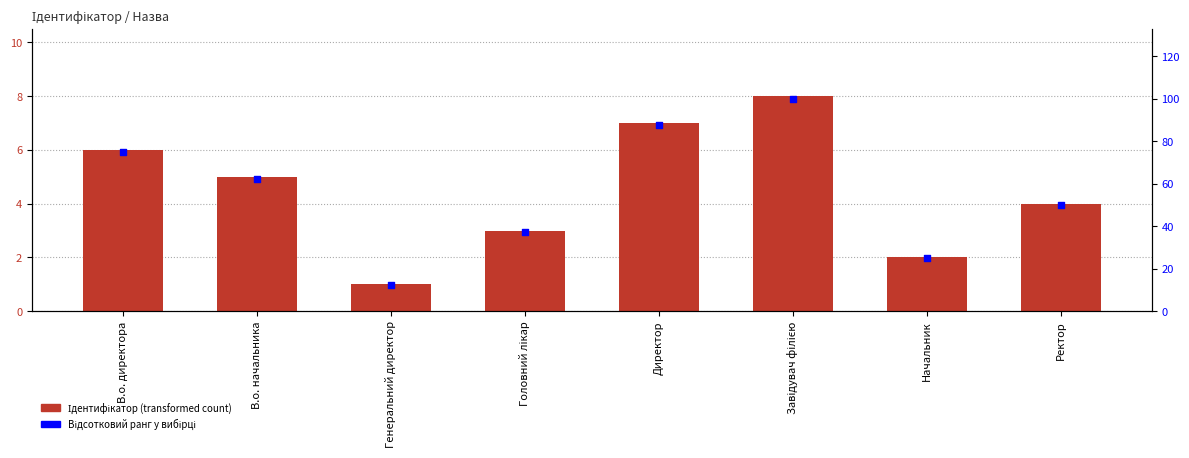

What are all the series names shown in the legend?

Ідентифікатор, Відсотковий ранг